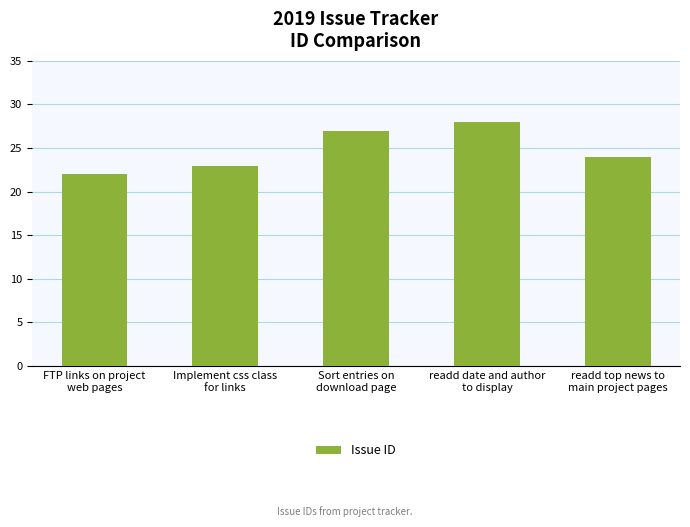

How many distinct data groups are displayed?

1